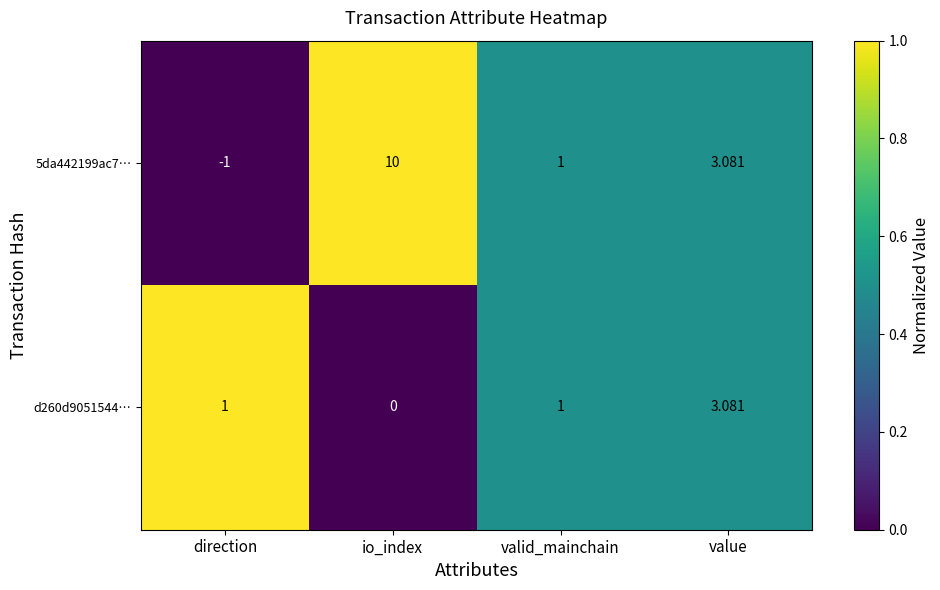

At which label does d260d9051544… reach its peak?

value